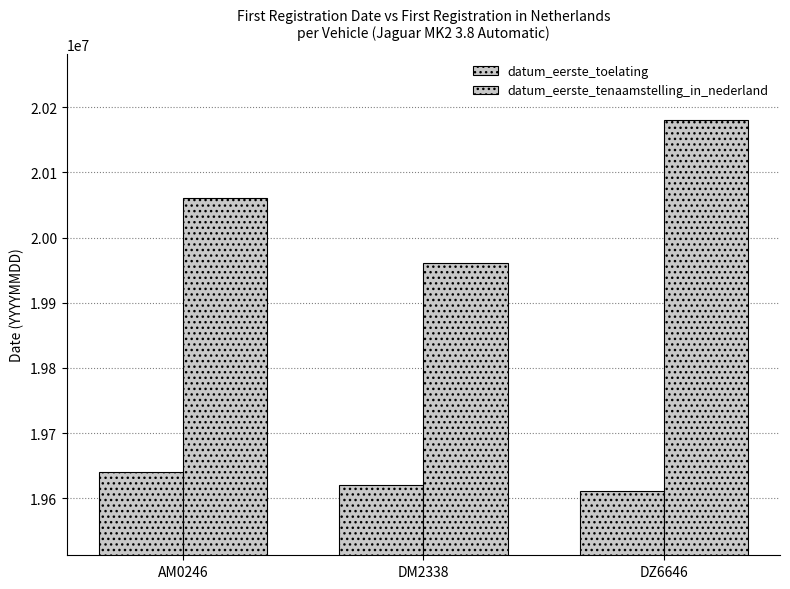

What is the smallest value displayed?

19610630